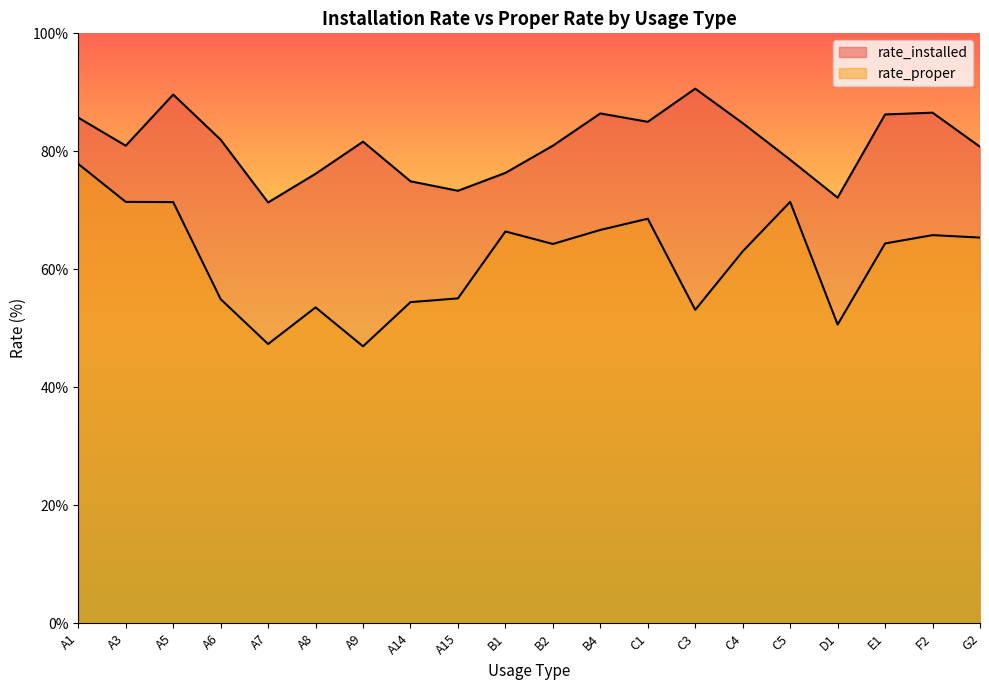

Which series changed the most between B1 and D1?

rate_proper